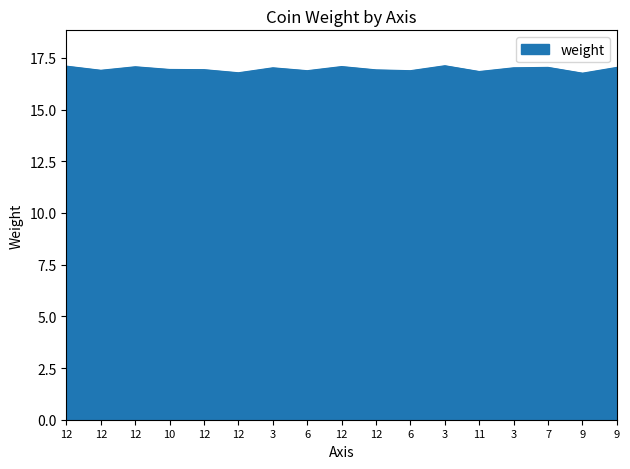

How many lines are shown in the chart?

1